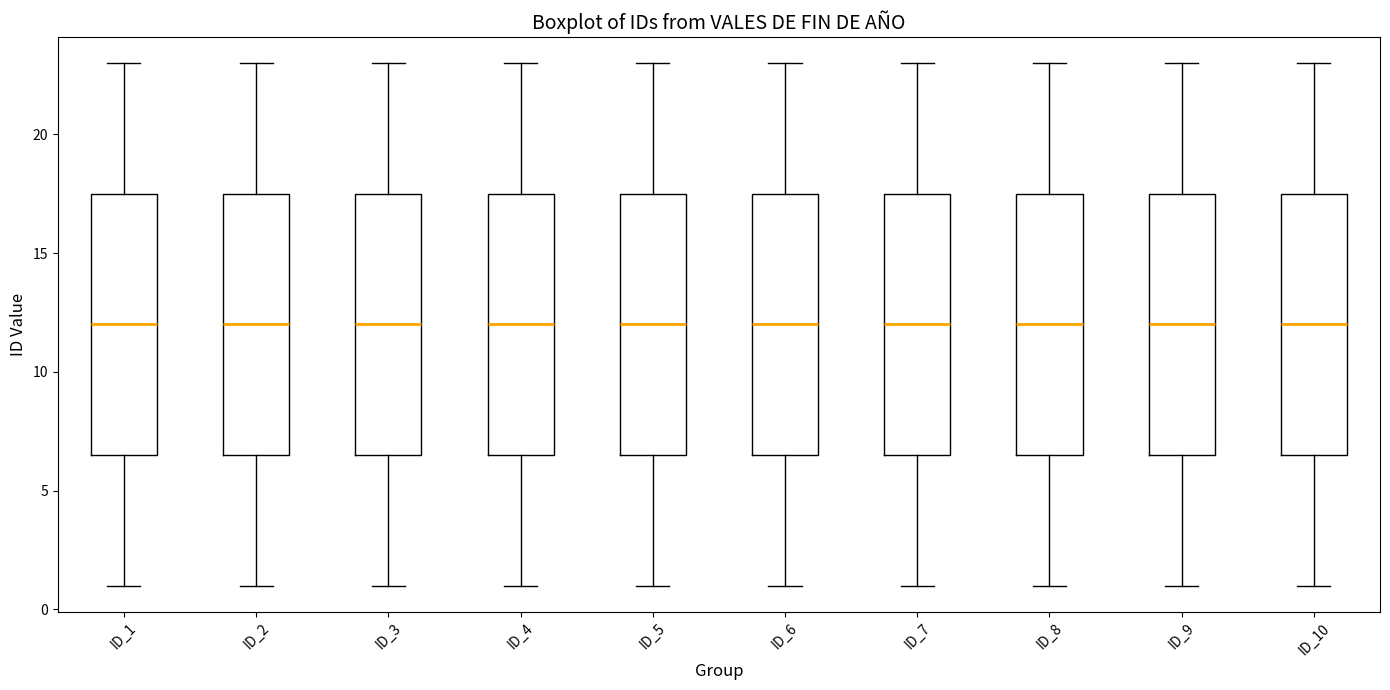

Reading left to right, transcribe this box plot: for each box, give where its median line is, the range the box spans, and where its two whiskers end, as read against the y-axis. The values are not printed on the chart, so give them approximately, as read against the axis.

ID_1: median 12.0, box 6.5 to 17.5, whiskers 1.0 to 23.0
ID_2: median 12.0, box 6.5 to 17.5, whiskers 1.0 to 23.0
ID_3: median 12.0, box 6.5 to 17.5, whiskers 1.0 to 23.0
ID_4: median 12.0, box 6.5 to 17.5, whiskers 1.0 to 23.0
ID_5: median 12.0, box 6.5 to 17.5, whiskers 1.0 to 23.0
ID_6: median 12.0, box 6.5 to 17.5, whiskers 1.0 to 23.0
ID_7: median 12.0, box 6.5 to 17.5, whiskers 1.0 to 23.0
ID_8: median 12.0, box 6.5 to 17.5, whiskers 1.0 to 23.0
ID_9: median 12.0, box 6.5 to 17.5, whiskers 1.0 to 23.0
ID_10: median 12.0, box 6.5 to 17.5, whiskers 1.0 to 23.0